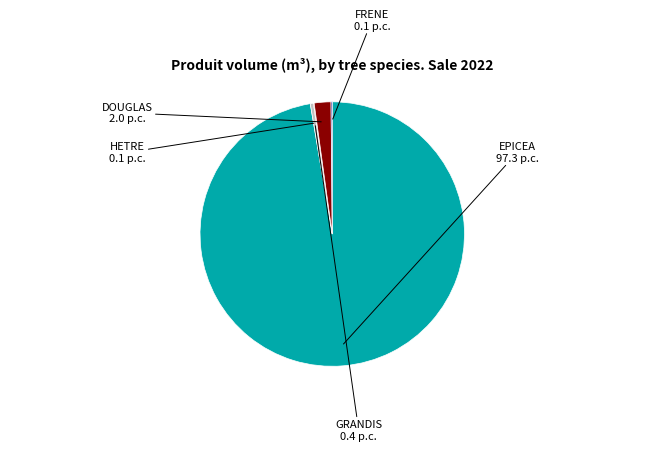

Is it true that DOUGLAS is 2% of the pie?

True